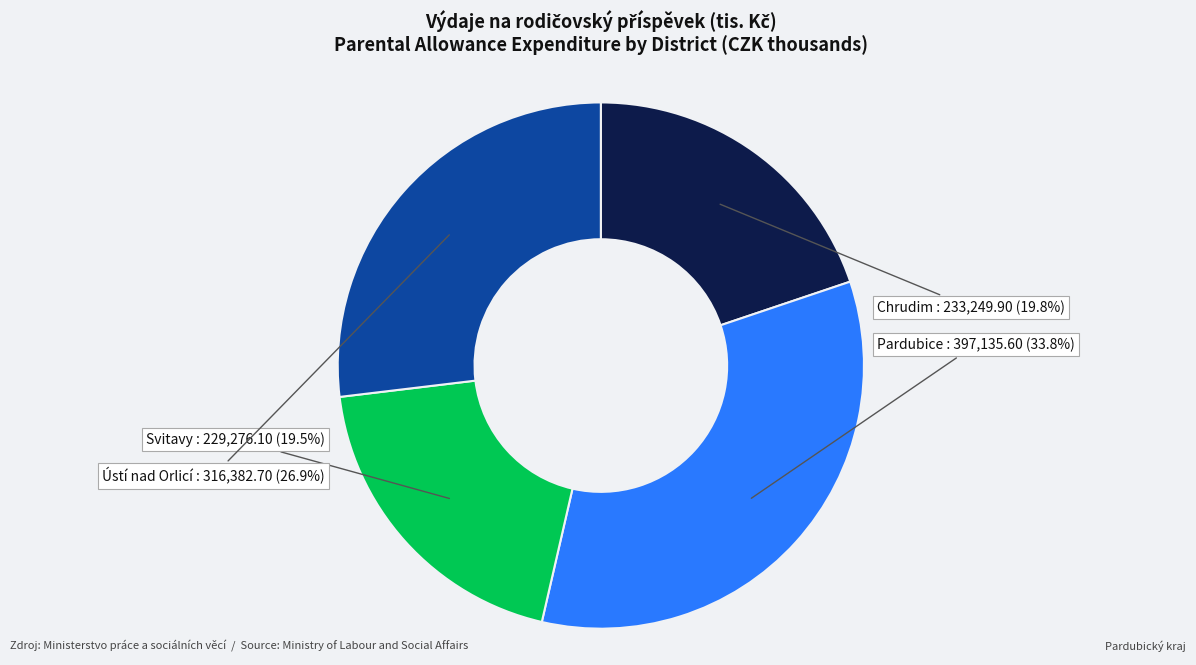

Is there any slice that represents more than half of the pie?

No